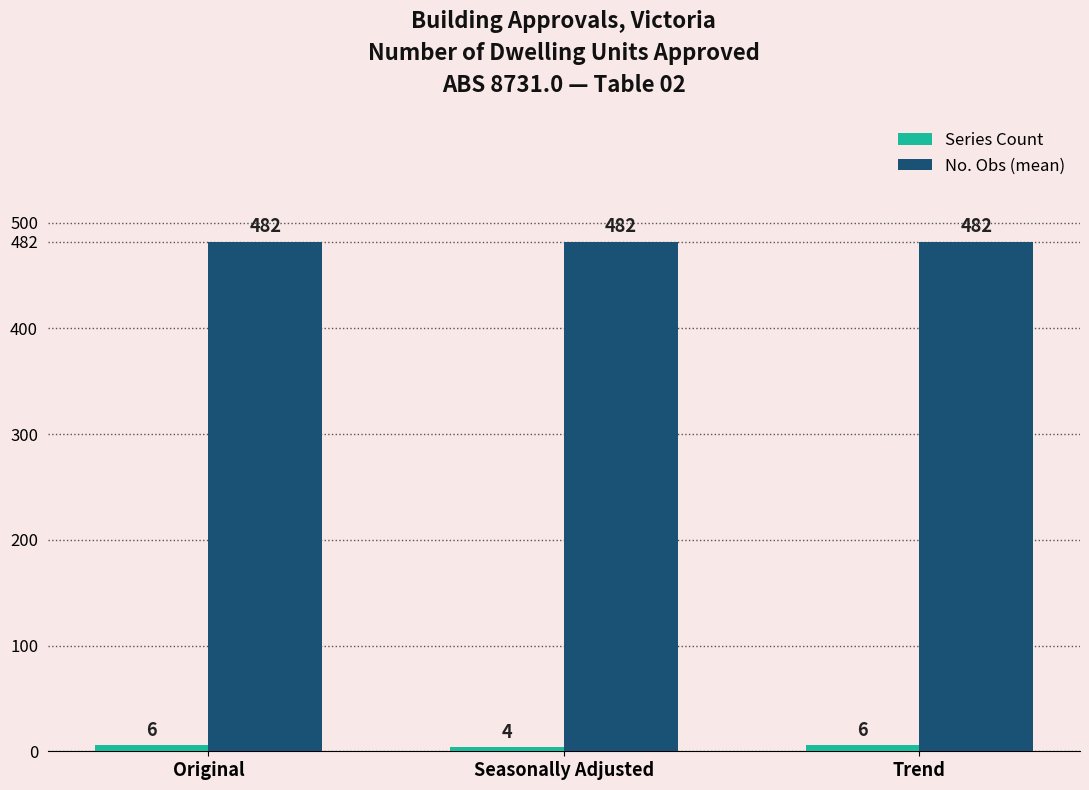

Between Seasonally Adjusted and Trend, which series saw the biggest shift?

Series Count